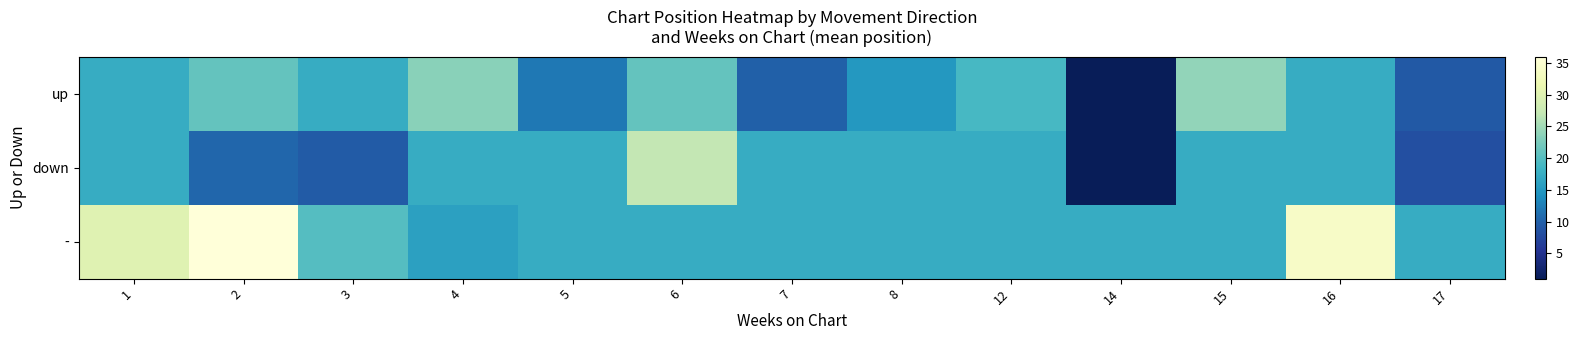

Which category has the highest value across all series?

2